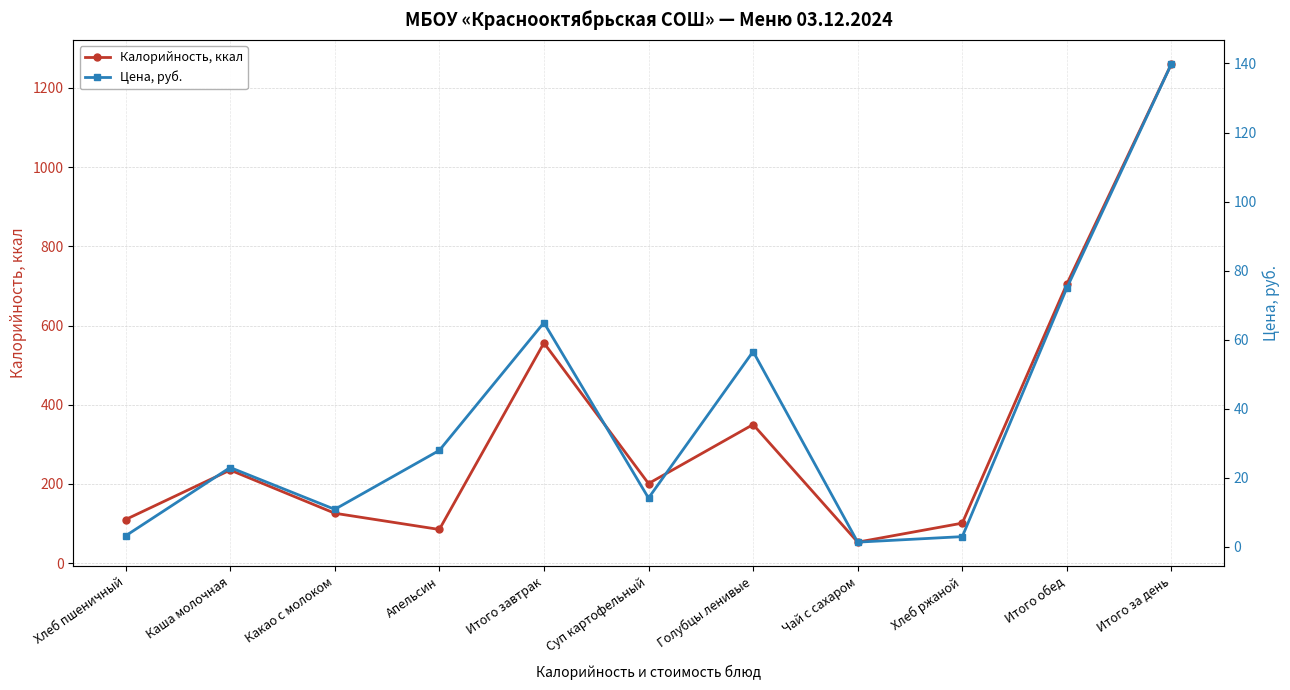

The value of Цена, руб. at Суп картофельный is 14.1. True or false?

True